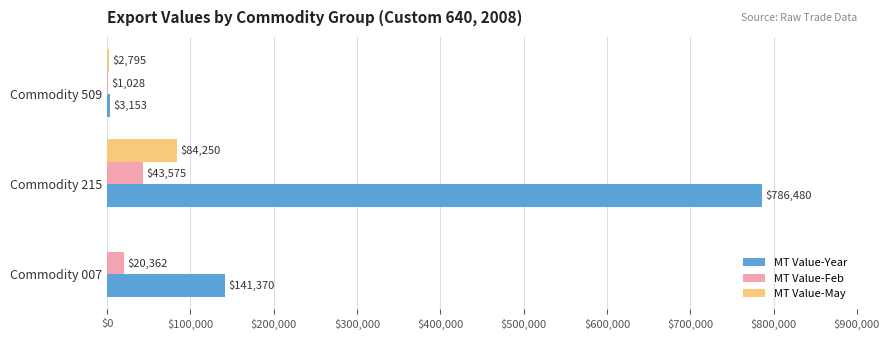

What is the greatest value displayed?

786480